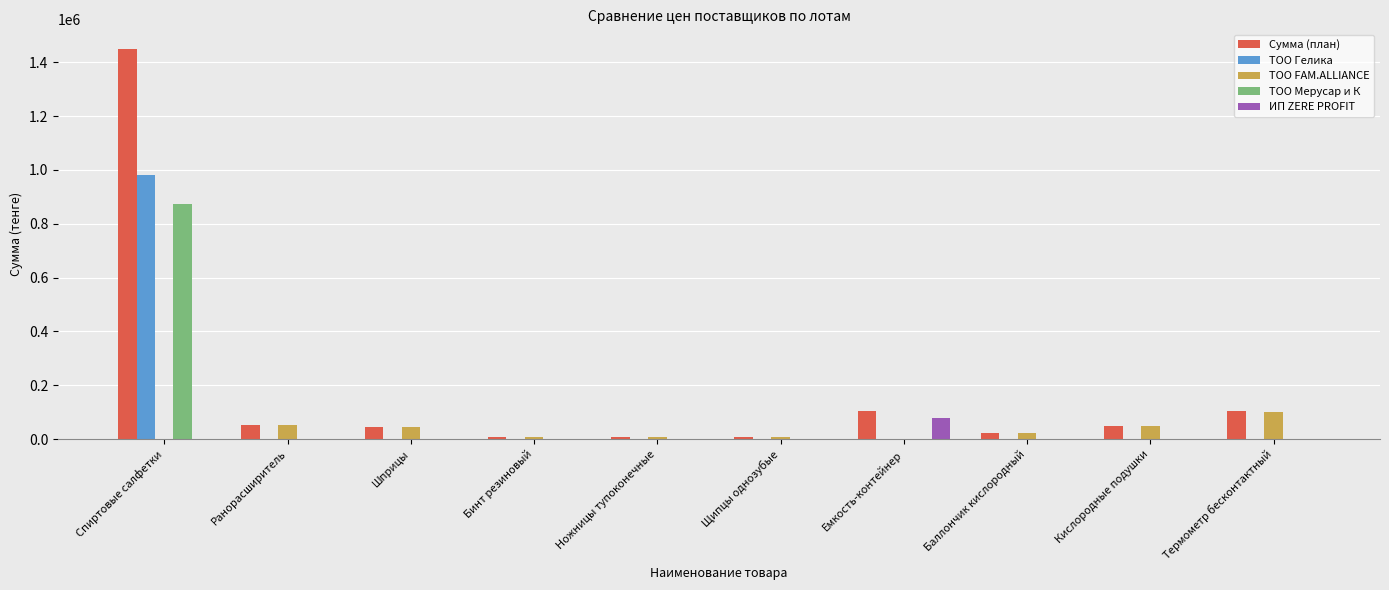

How many data points in ТОО Мерусар и К are above 0?

1